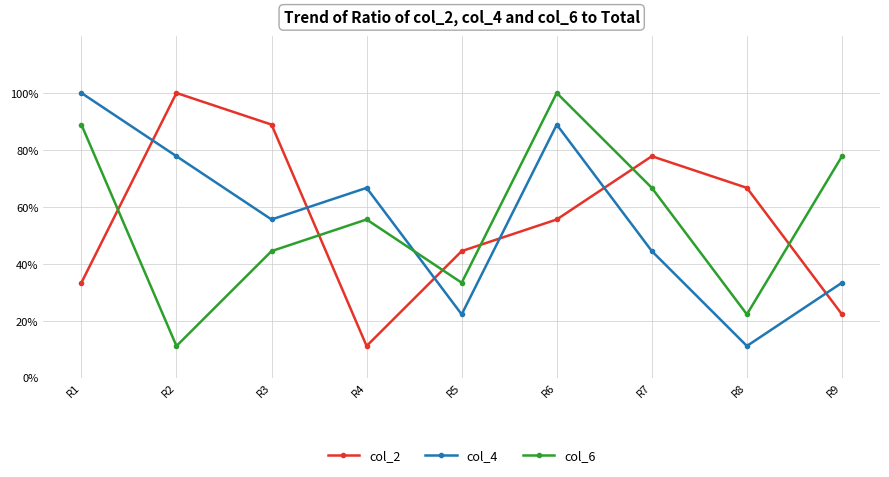

What is the highest value of the col_2 series?

100.0